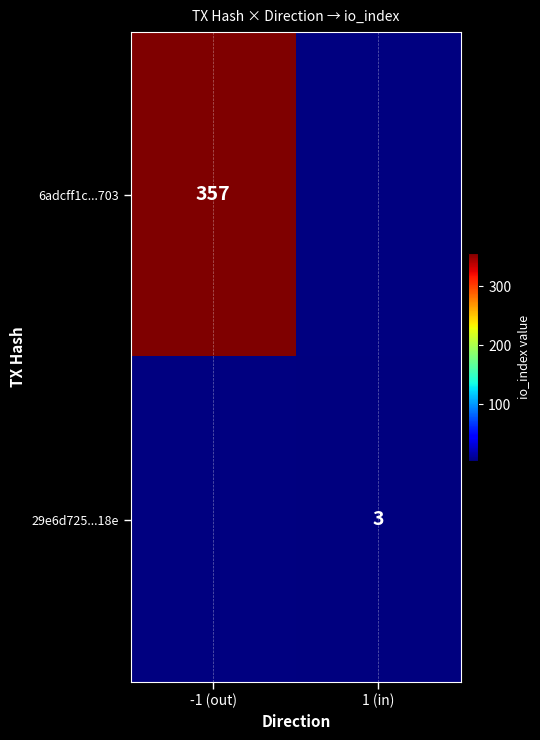

The 29e6d725...18e series shows 3 at 1 (in). True or false?

True